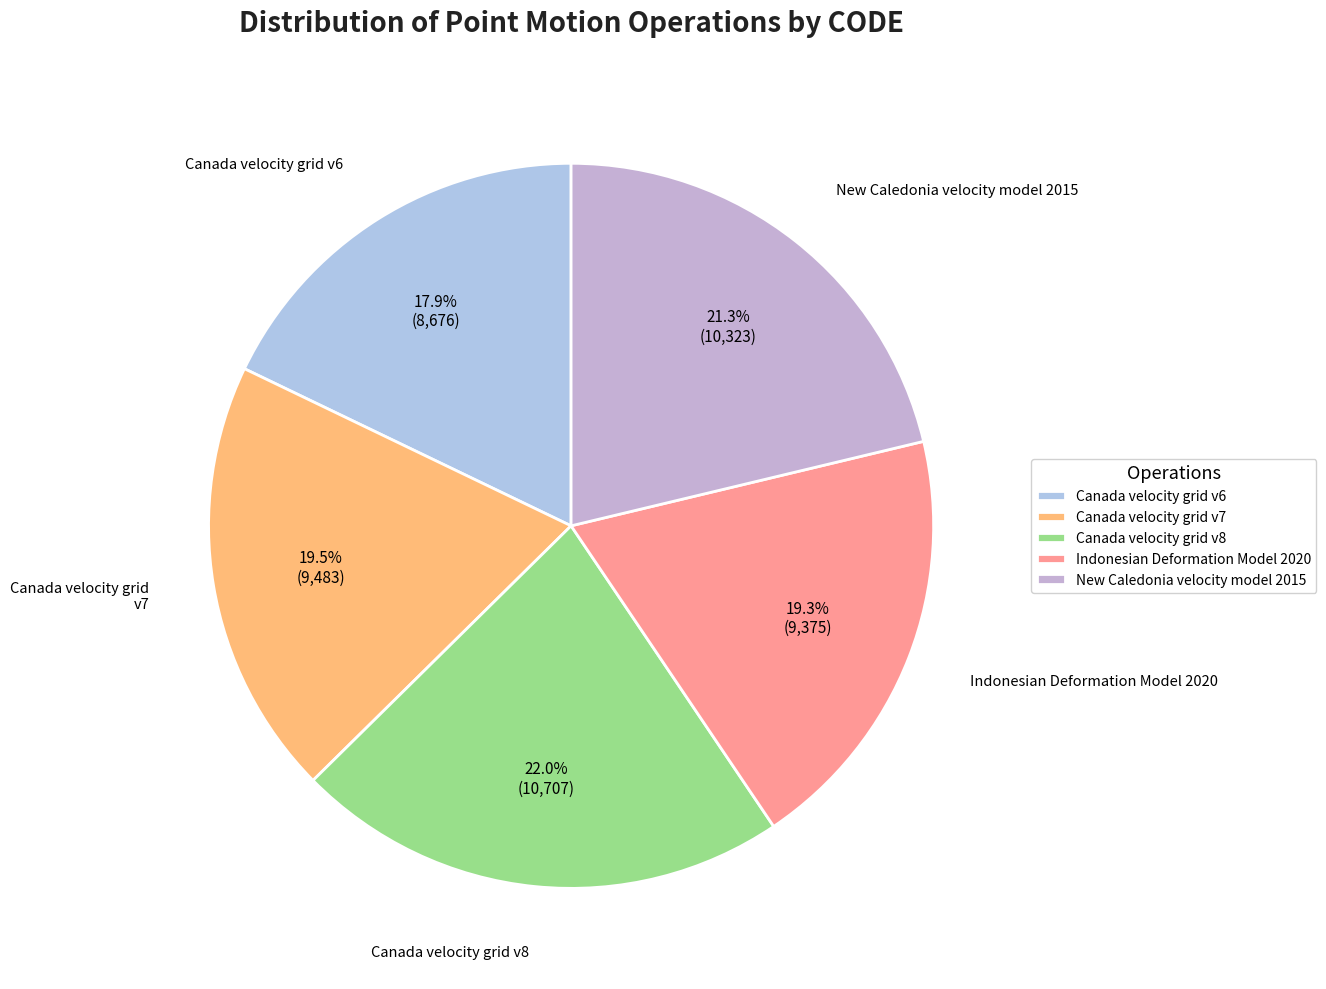

Is it true that Canada velocity grid v8 is 22% of the pie?

True